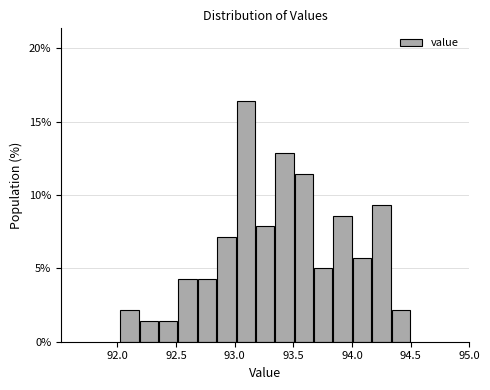

Read against the x-axis, roughly where is the centre of the tallest bar?

93.10